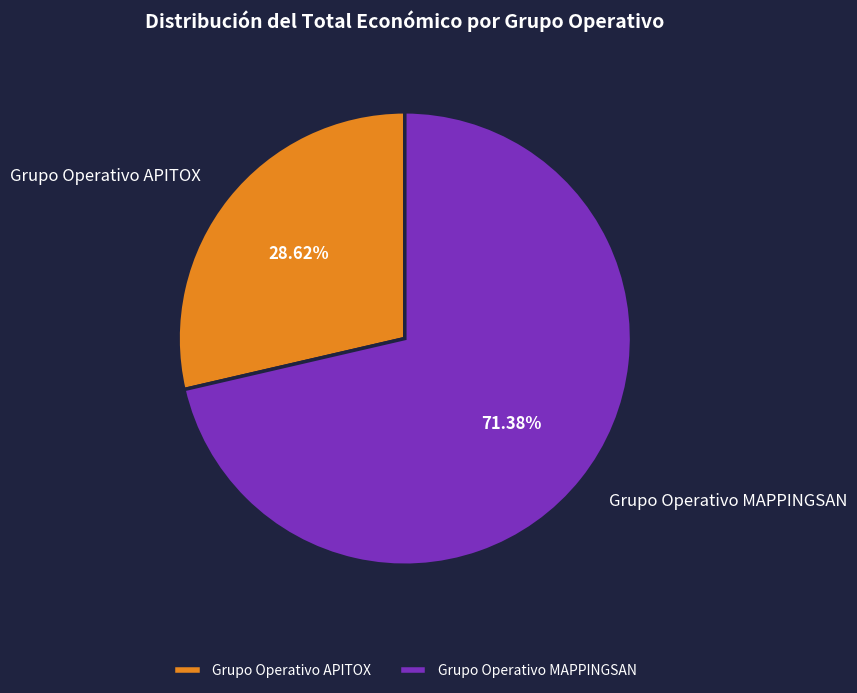

Which has a higher value, Grupo Operativo MAPPINGSAN or Grupo Operativo APITOX?

Grupo Operativo MAPPINGSAN